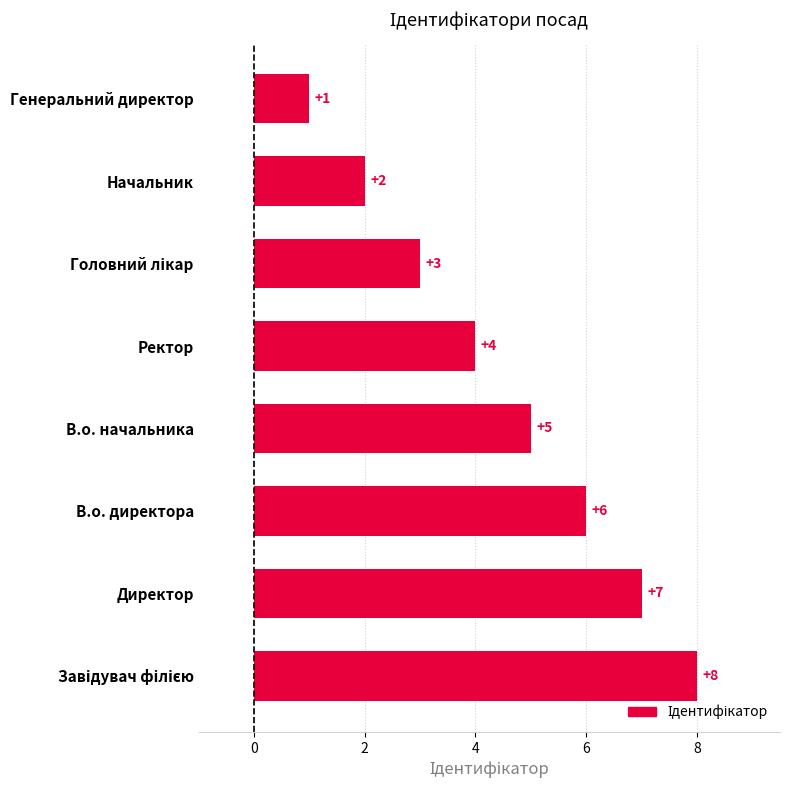

True or false: the data shows 5 at В.о. начальника.

True